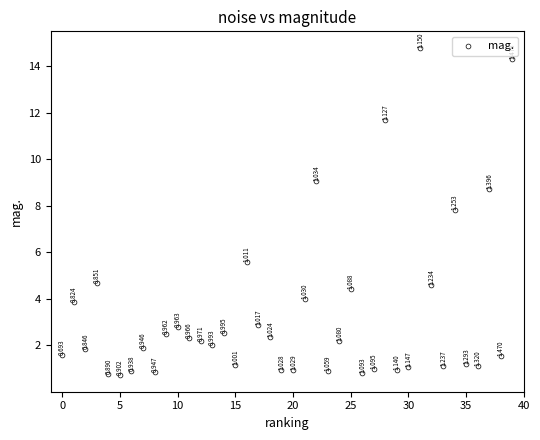

How many data points are displayed?

40